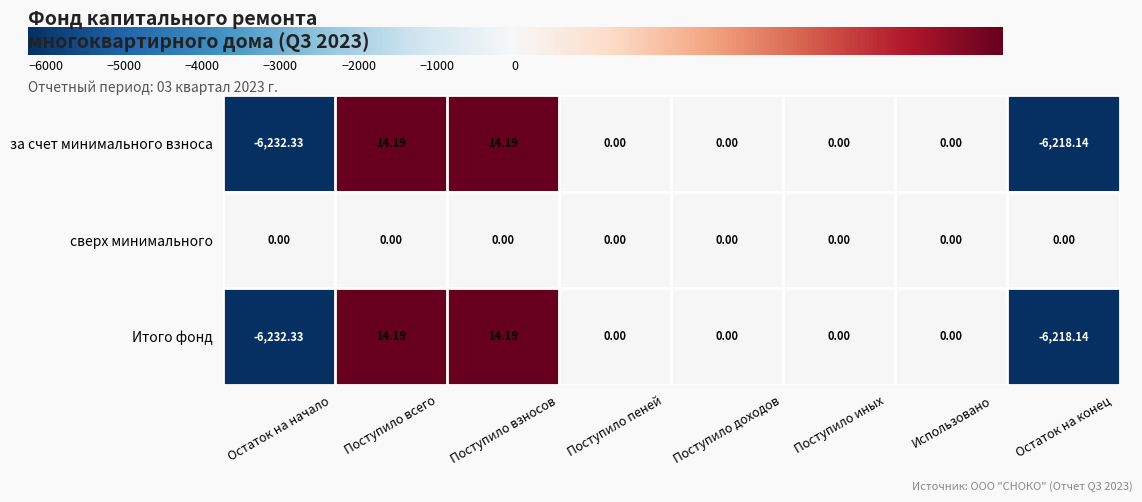

Count the number of categories in the chart.

8